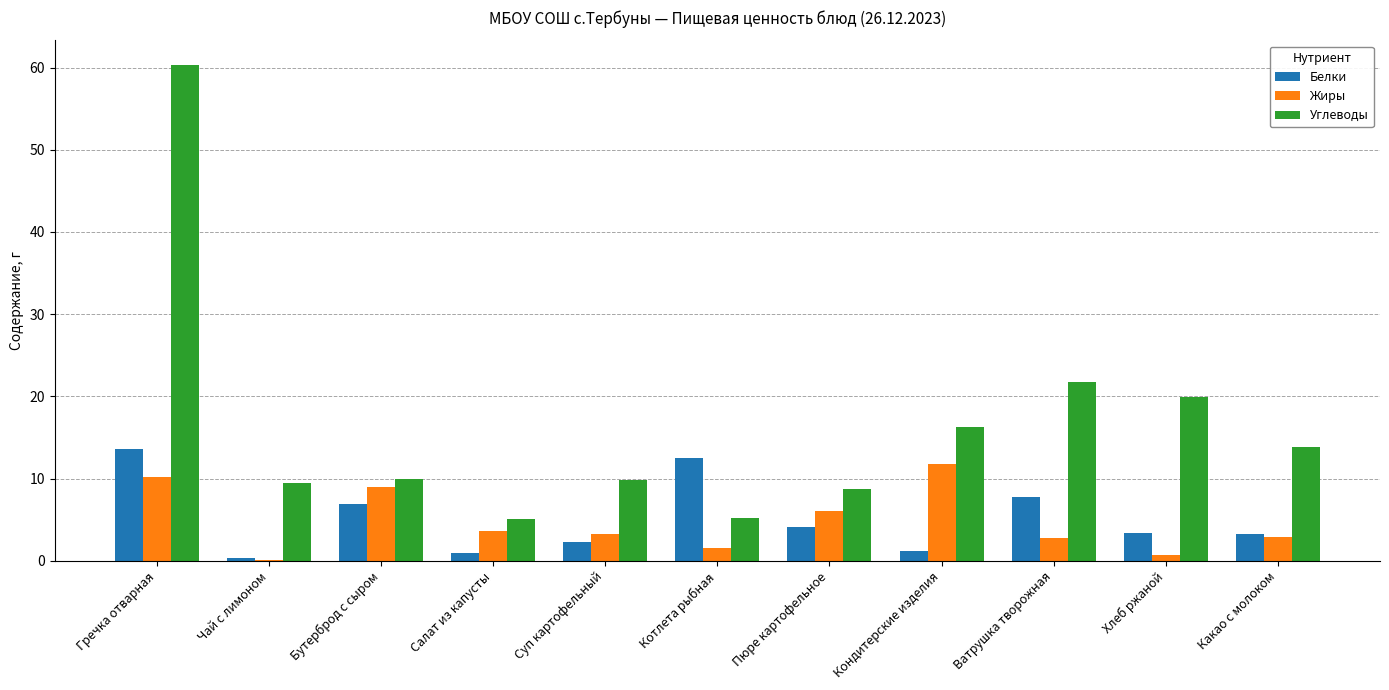

What is the sum of all Углеводы values?

180.3